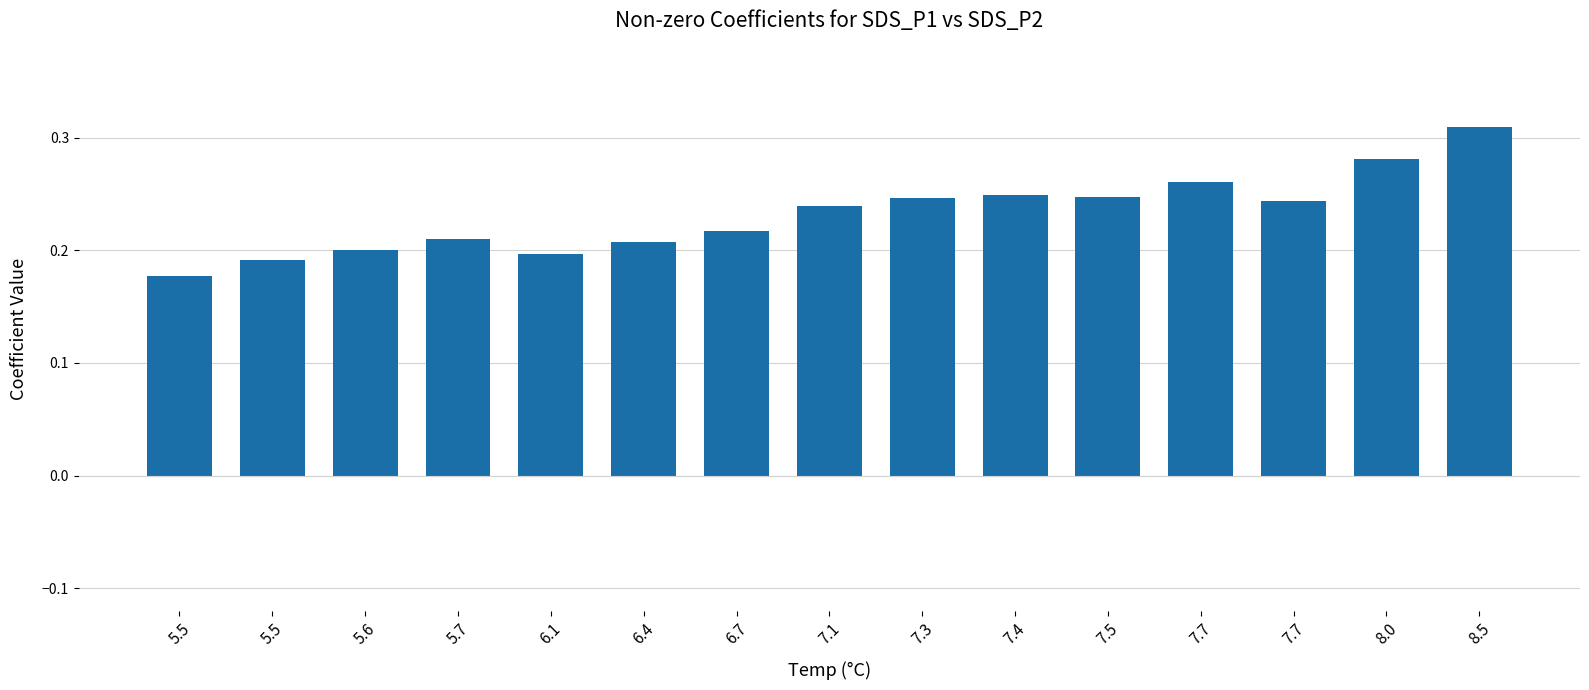

How many categories are shown in the chart?

15